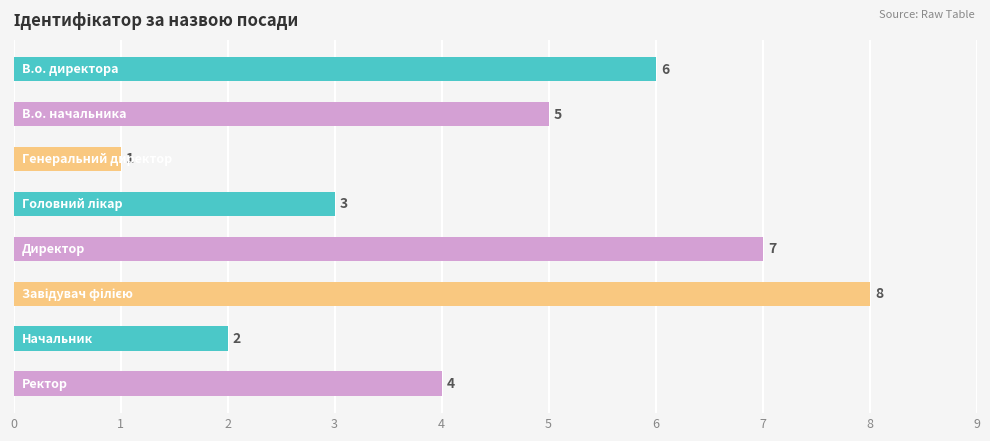

Reading top to bottom, transcribe all the data shown in this chart.

6	5	1	3	7	8	2	4